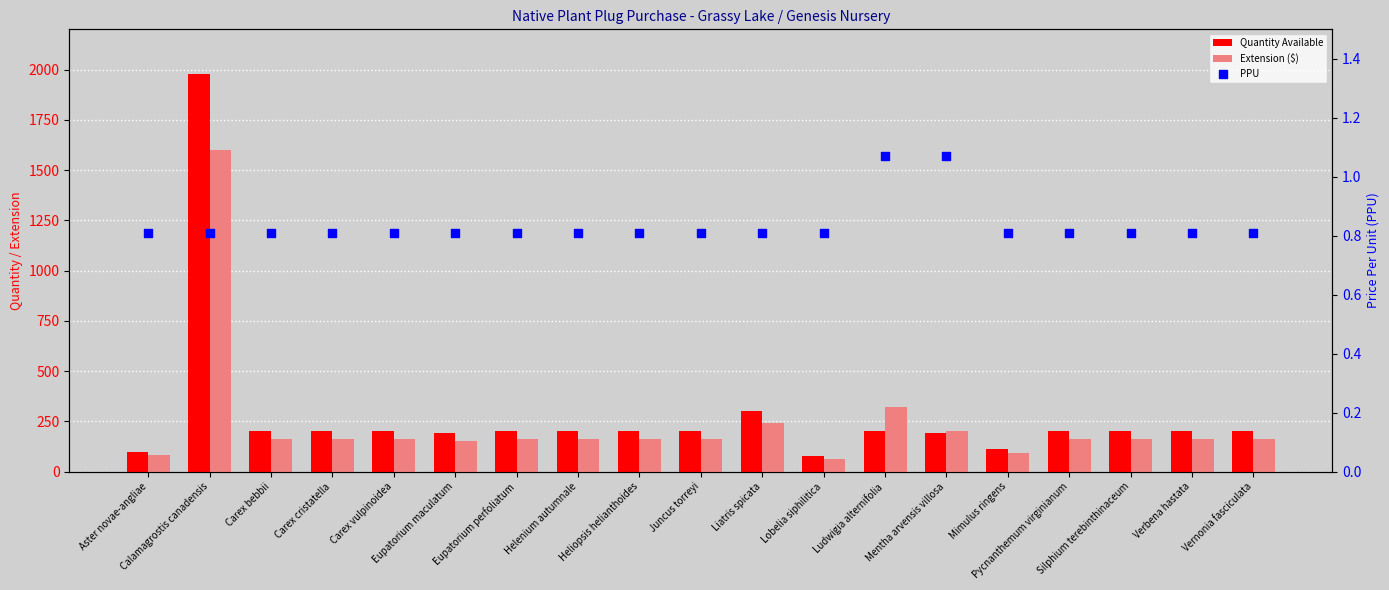

Which series has the largest total across all categories?

Quantity Available